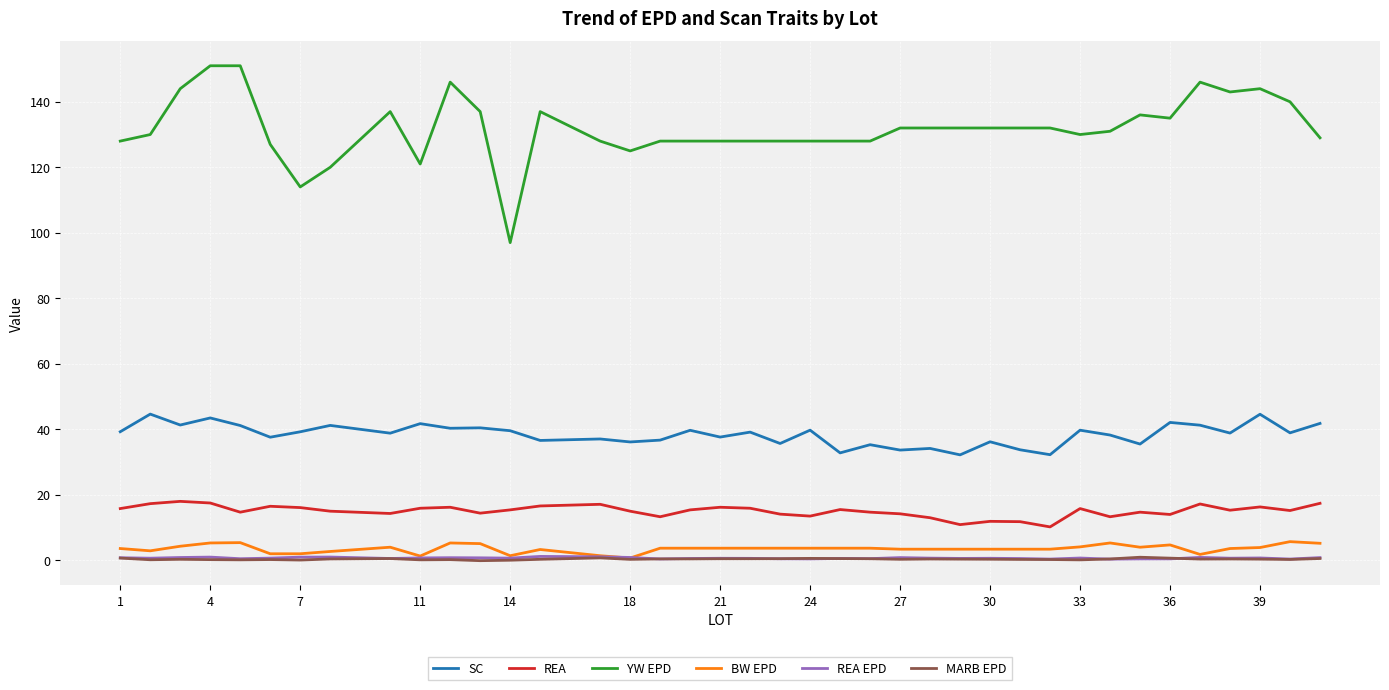

Which series has the largest total across all categories?

YW EPD